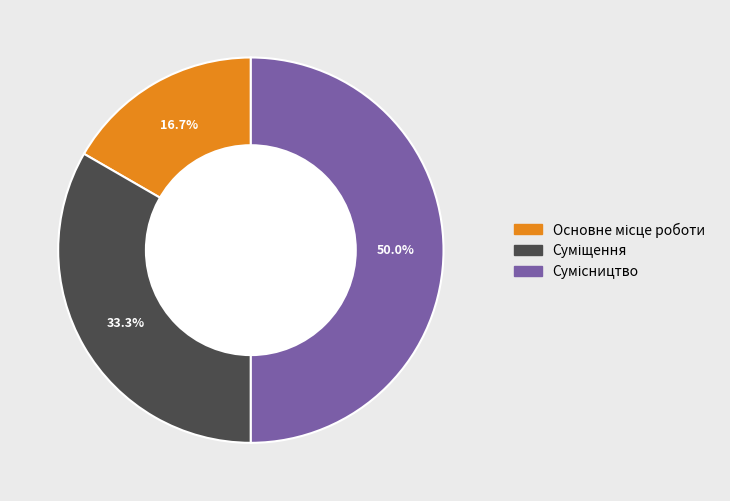

What percentage is the Сумісництво slice, to the nearest percent?

50%